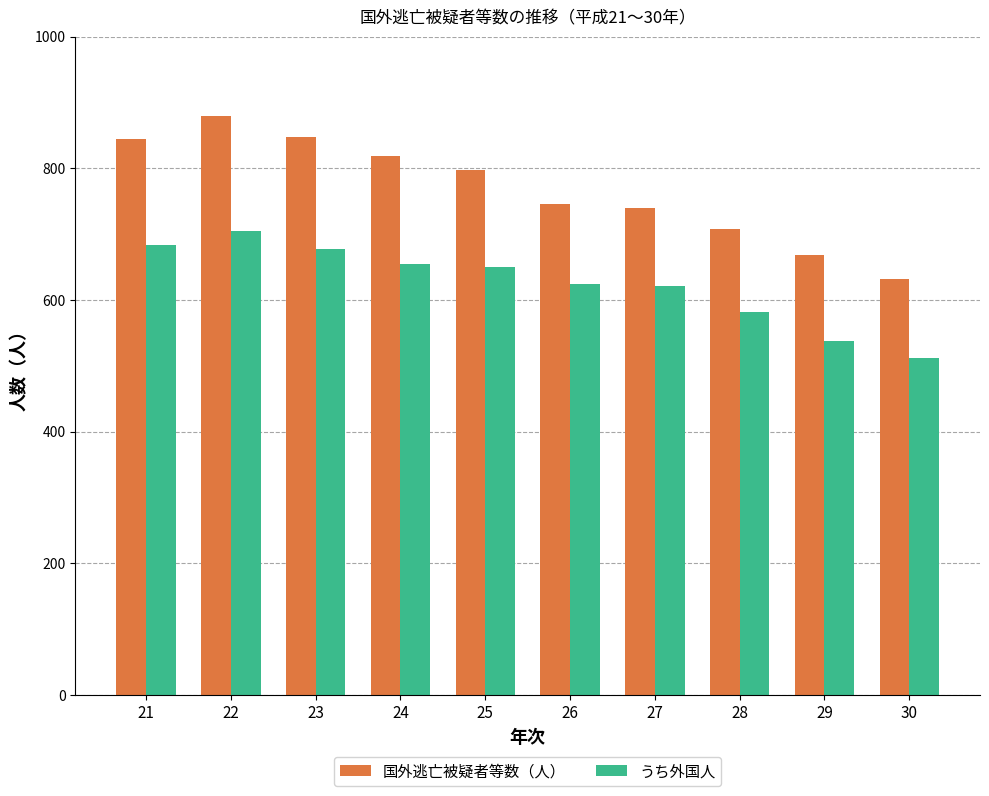

How many data points in 国外逃亡被疑者等数（人） are less than 798?

5